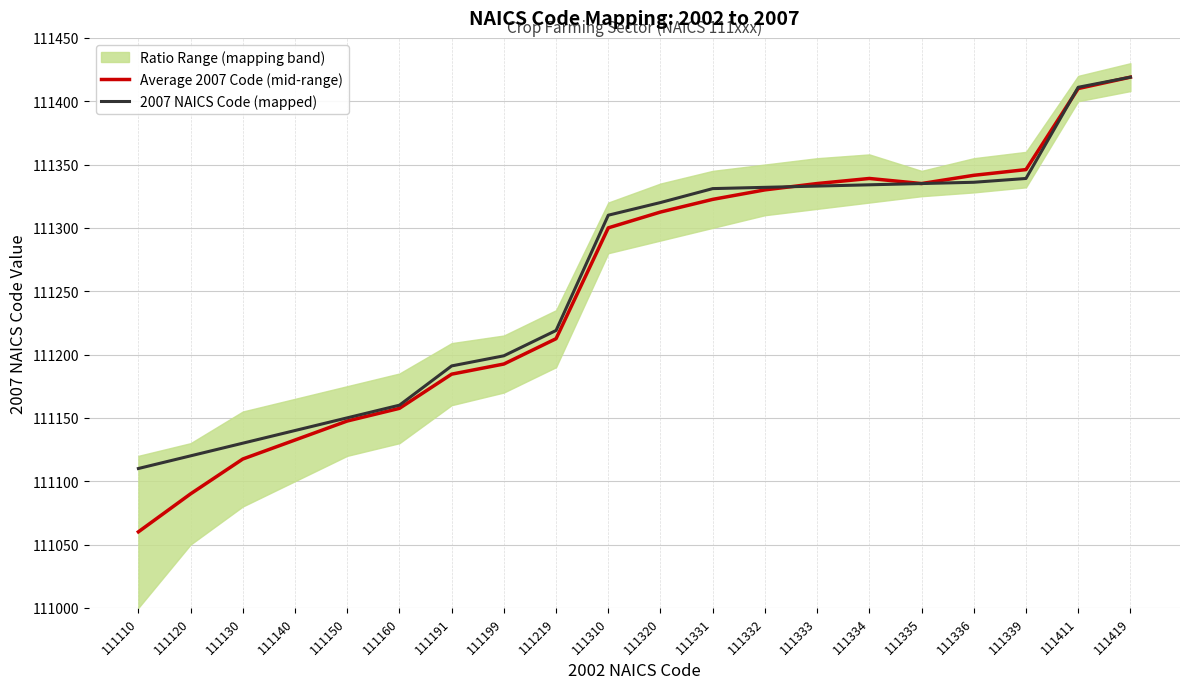

True or false: Average 2007 Code (mid-range) has more than 1 points higher than both neighbors.

False